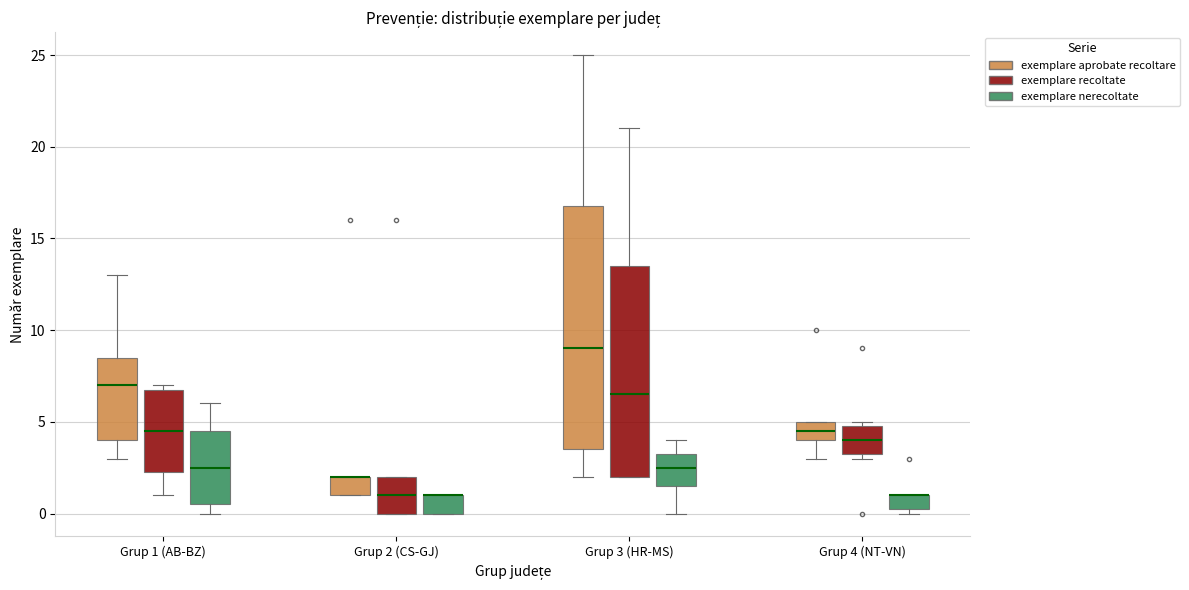

Where is the upper edge of the box for Grup 2 (CS-GJ) (exemplare aprobate recoltare) on the y-axis? The values are not printed on the chart, so give them approximately, as read against the axis.

2.0